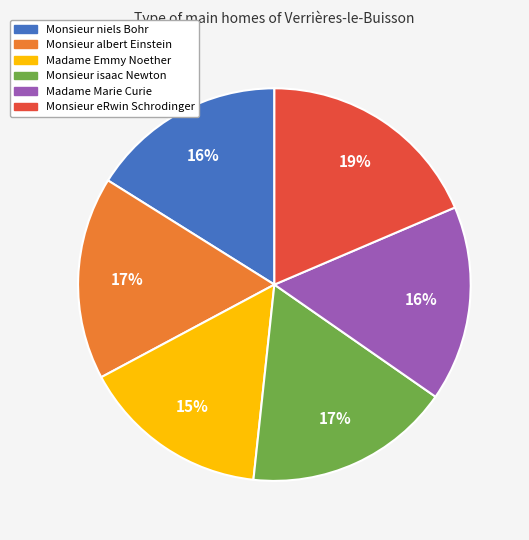

Do Monsieur niels Bohr and Monsieur isaac Newton together represent more than half of the pie?

No